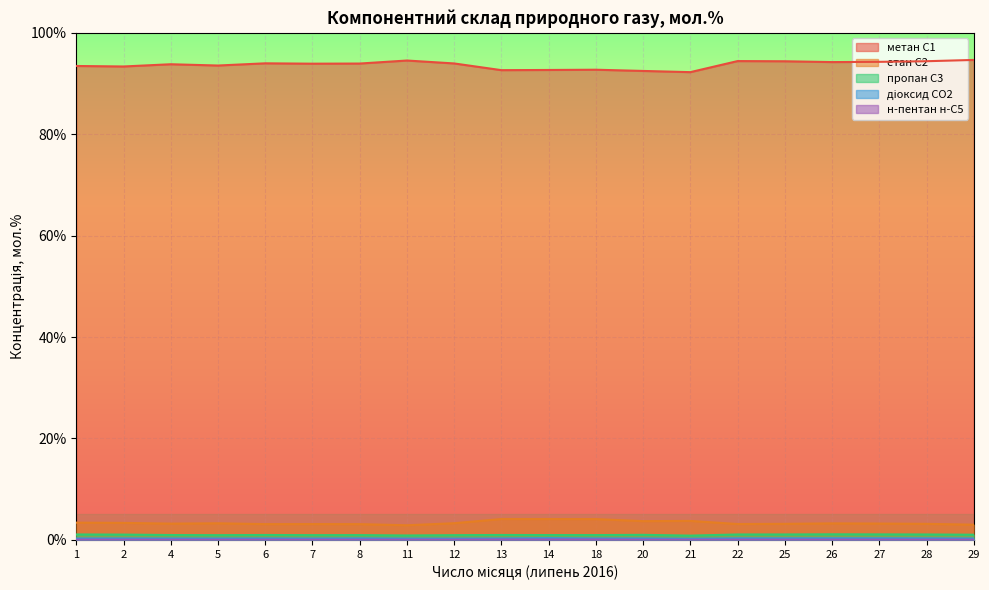

How many lines are shown in the chart?

5